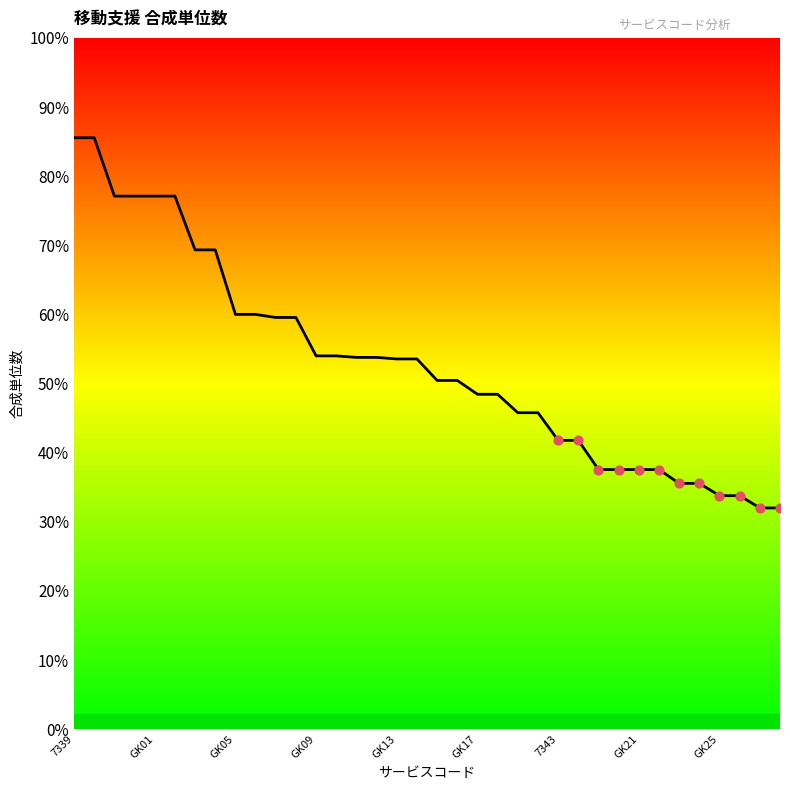

Is this an area chart (filled region under the line)?

Yes